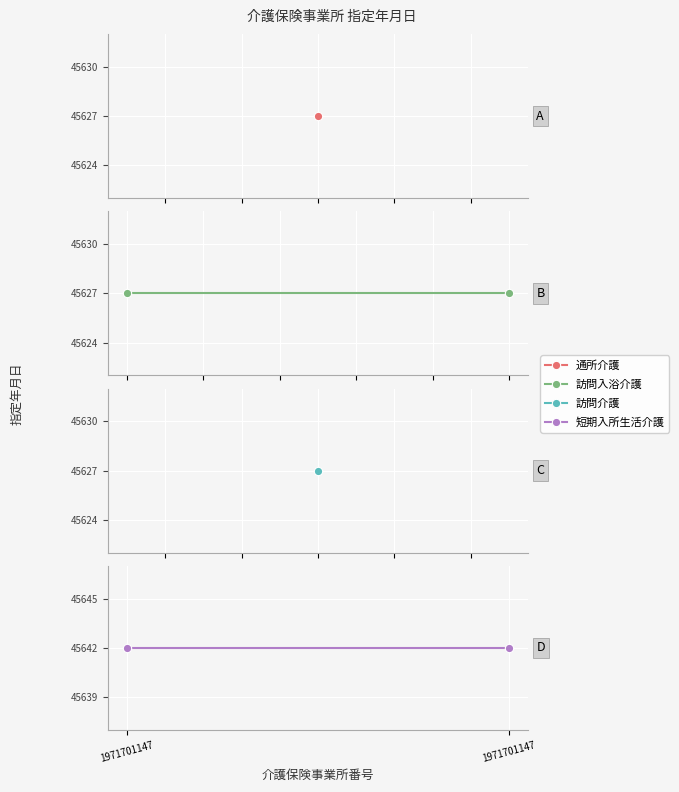

What is the difference between the highest and lowest values at 1971701147?

15